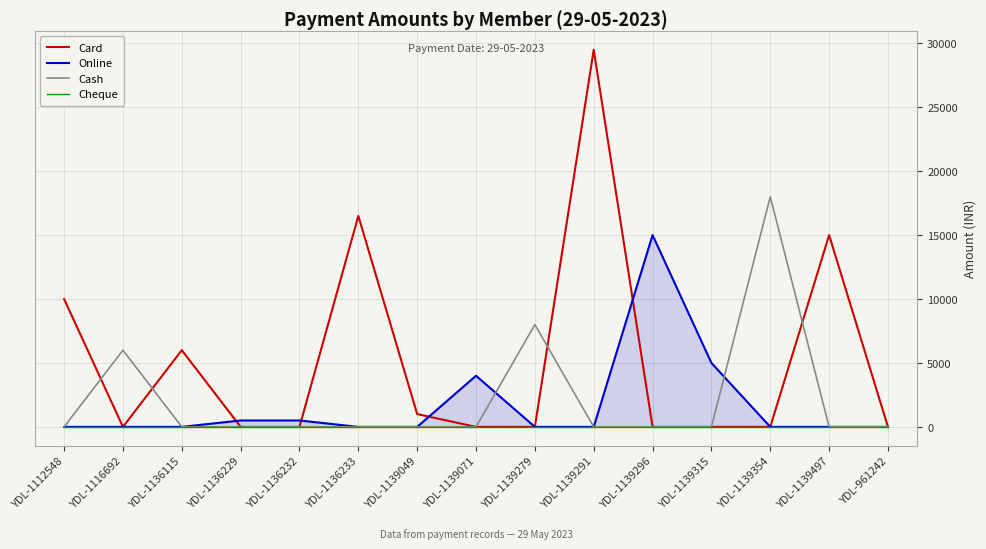

Rank the series at YDL-1139291 from highest to lowest value.

Card, Online, Cash, Cheque